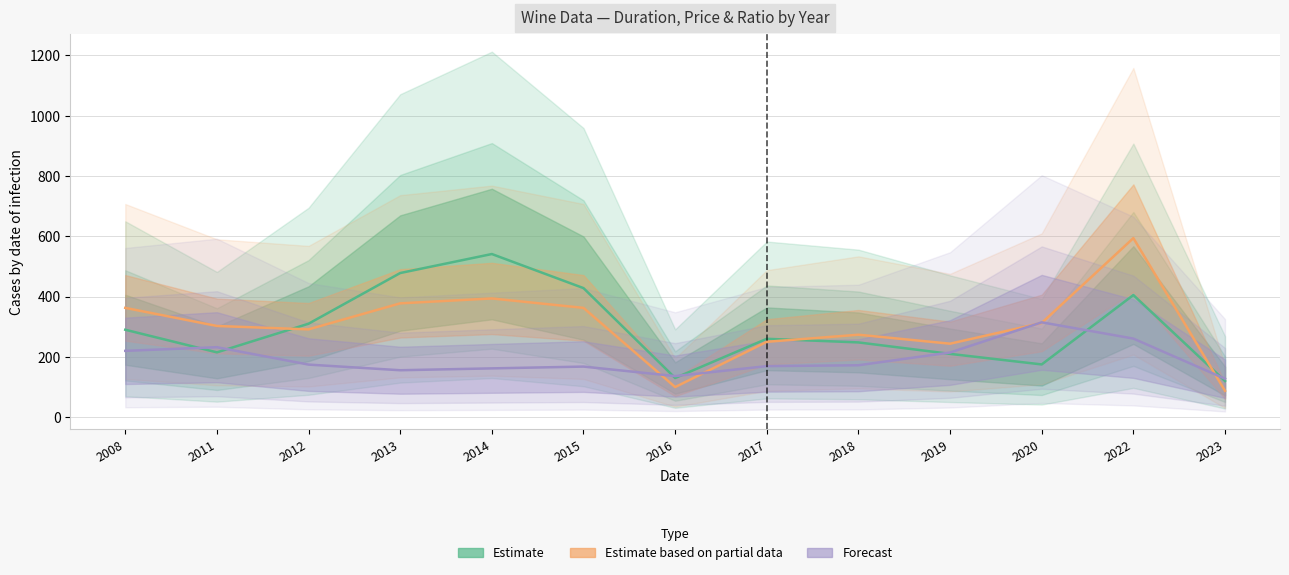

How many lines are shown in the chart?

3